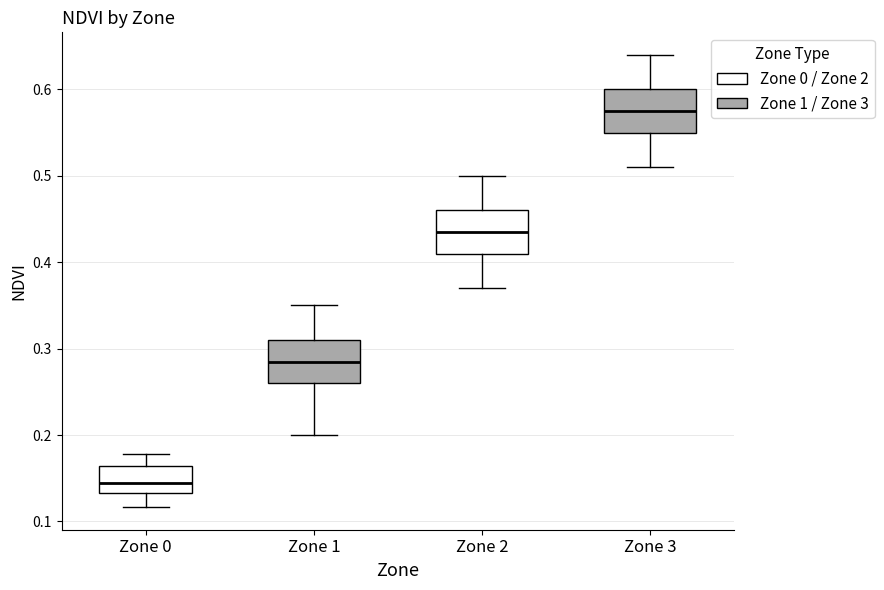

Where is the upper edge of the box for Zone 0 on the y-axis? The values are not printed on the chart, so give them approximately, as read against the axis.

0.16